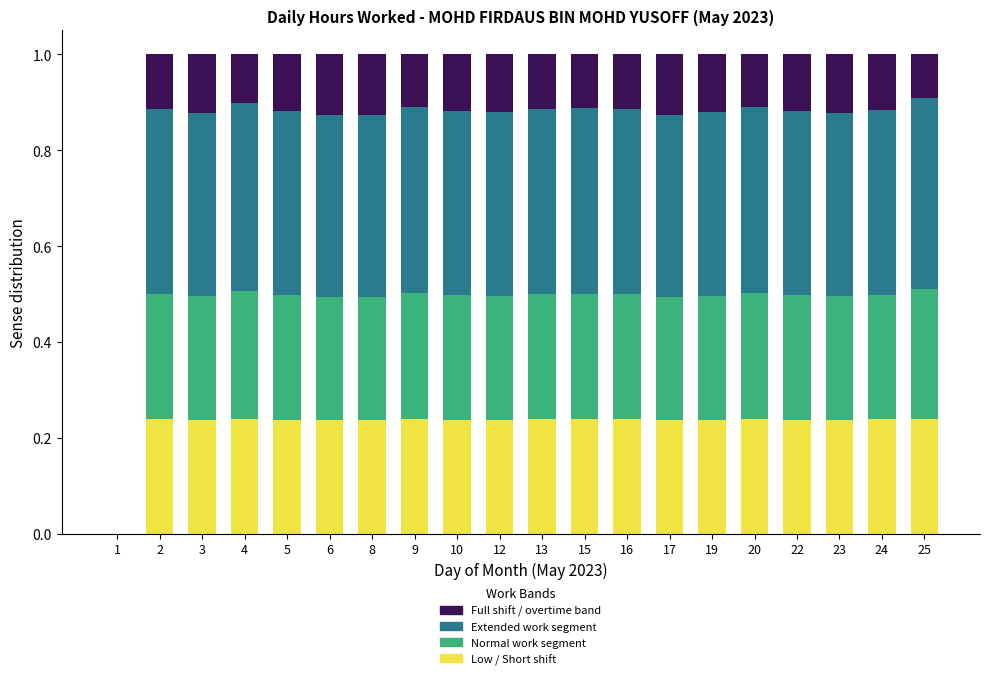

The value of Low / Short shift at 2 is 0.0. True or false?

False